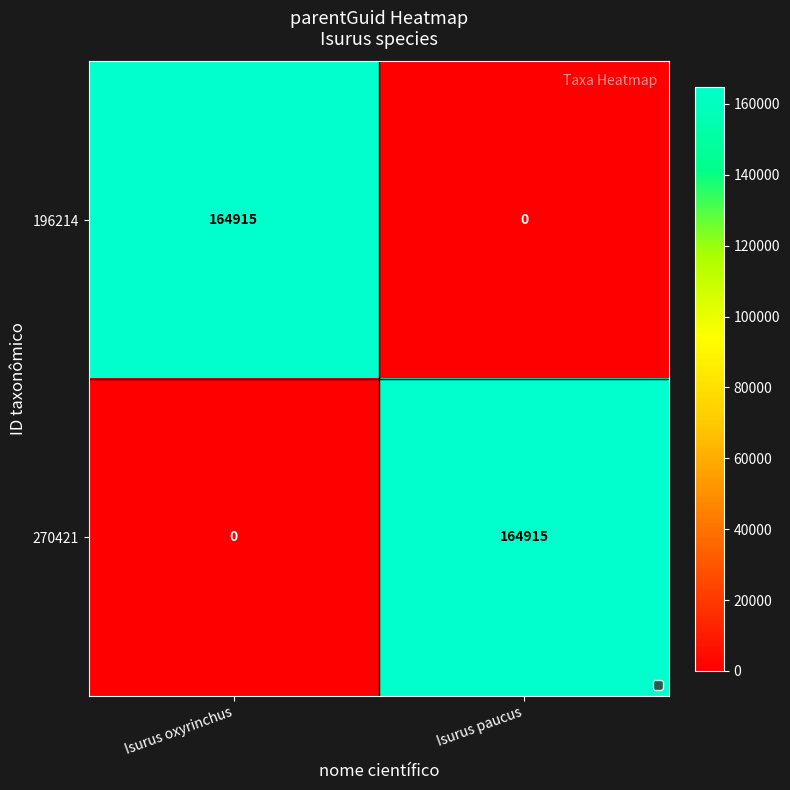

How many data points does each series have?

2